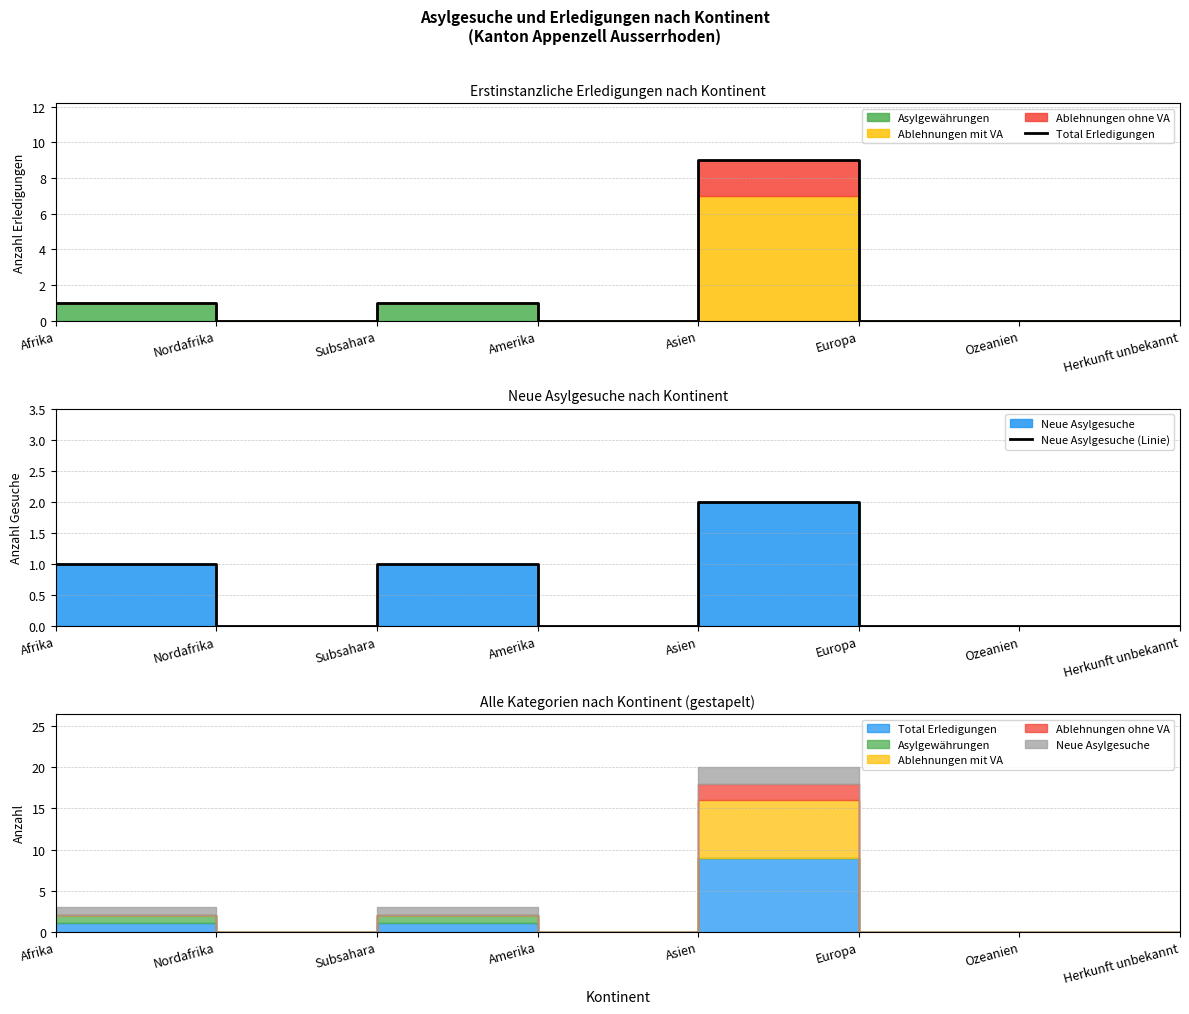

Is the value of Neue Asylgesuche (Linie) at Nordafrika greater than the value of Total Erledigungen at Ozeanien?

No